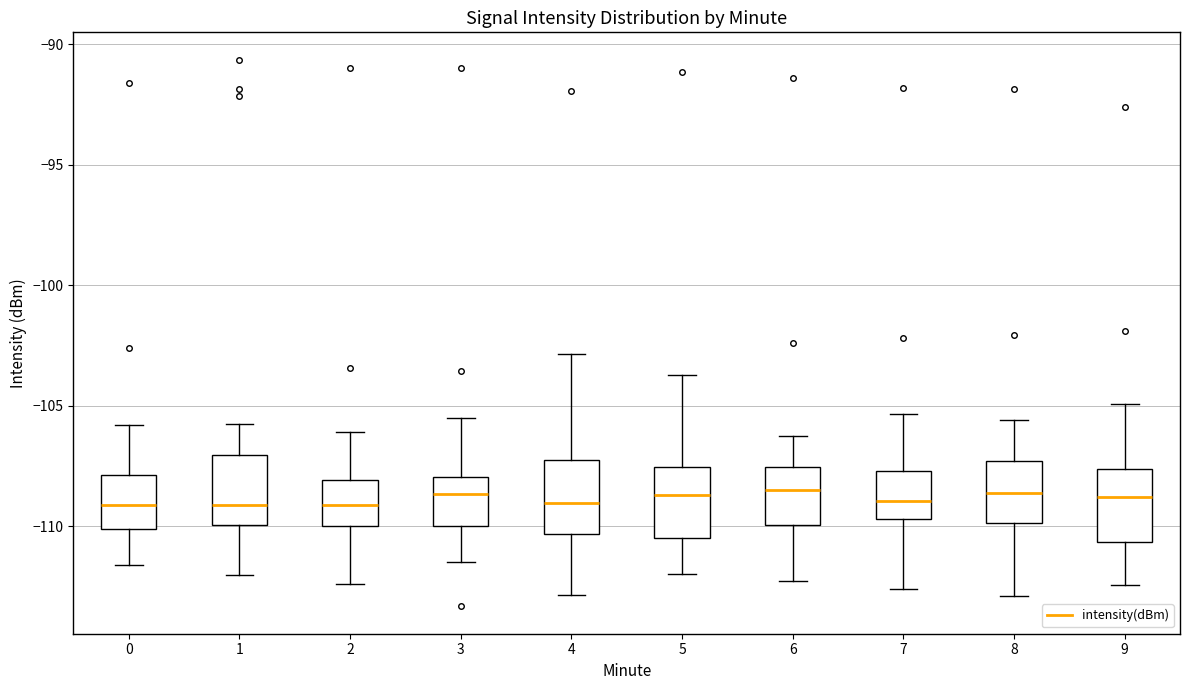

Where is the lower edge of the box at x = 7 on the y-axis? The values are not printed on the chart, so give them approximately, as read against the axis.

-109.5